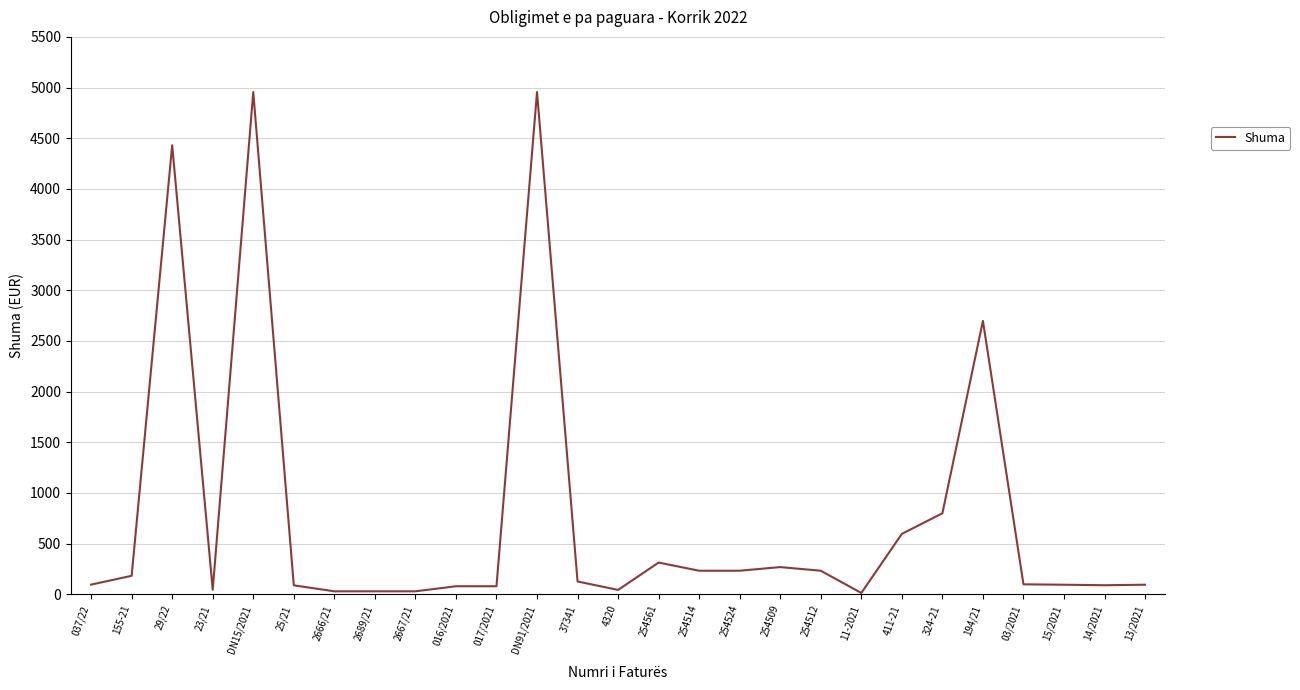

At which label is the value closest to 2484?

194/21